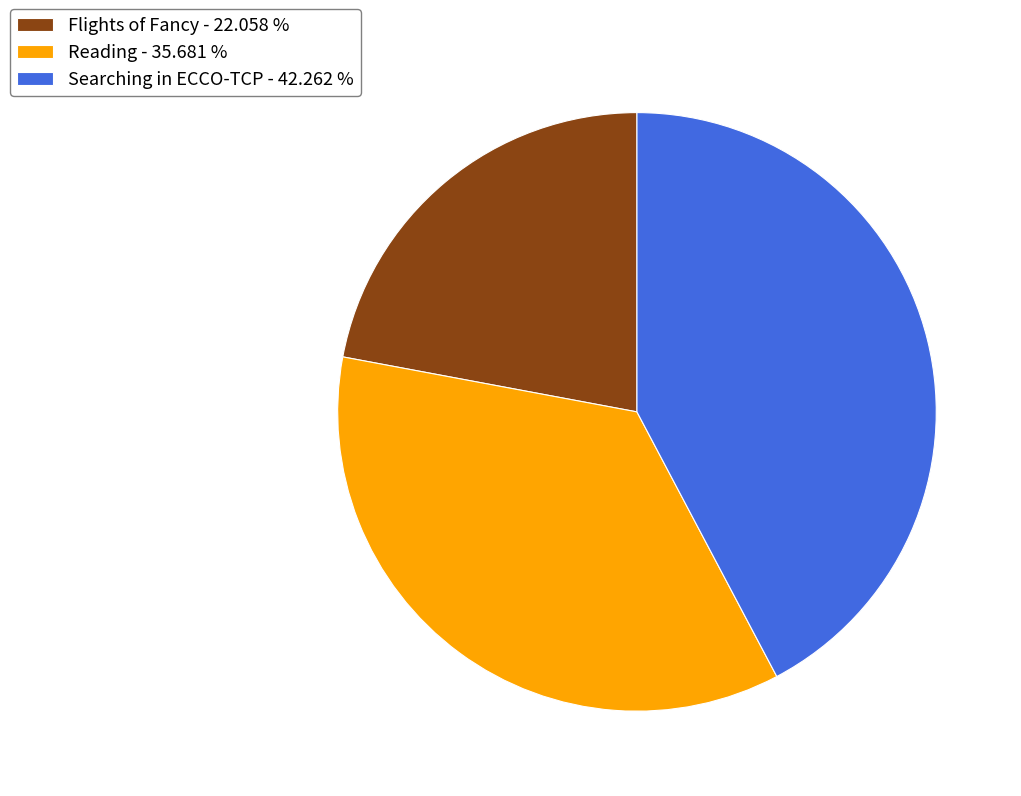

Is the sum of Searching in ECCO-TCP - 42.262 % and Flights of Fancy - 22.058 % greater than half?

Yes